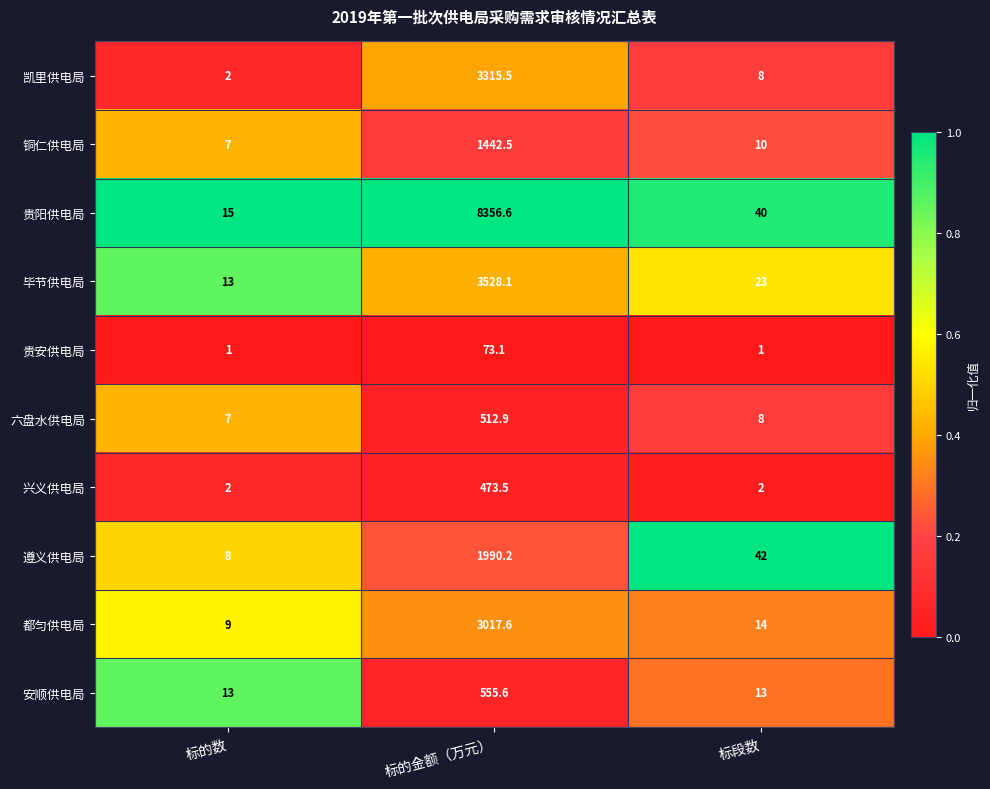

True or false: 毕节供电局 has a value of 23.0 at 标段数.

True